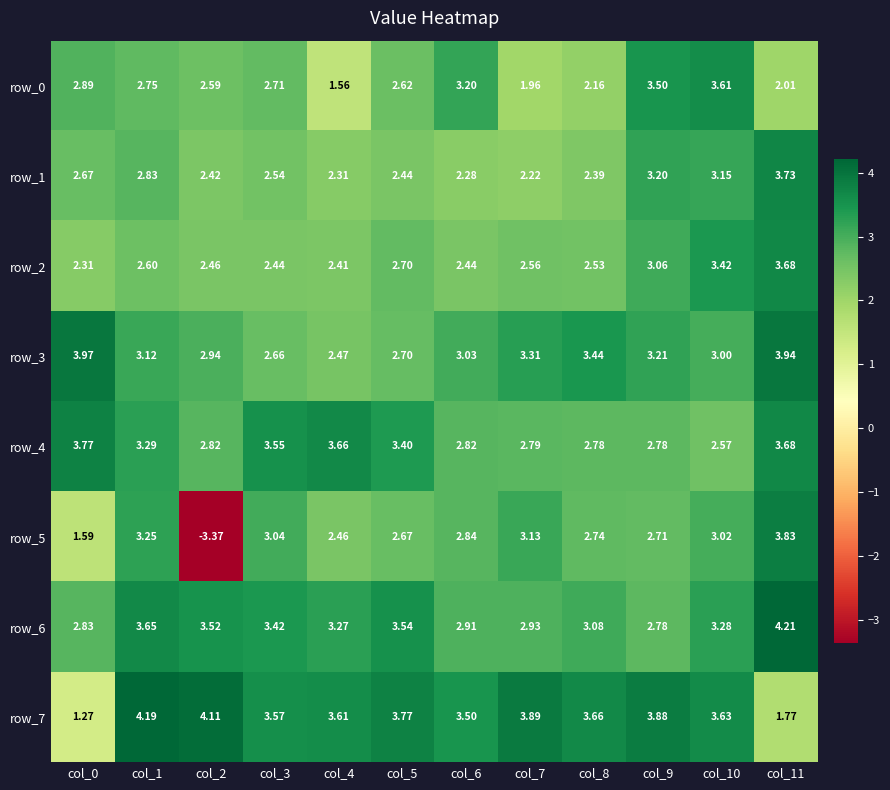

Which category has the lowest value in the row_1 series?

col_7